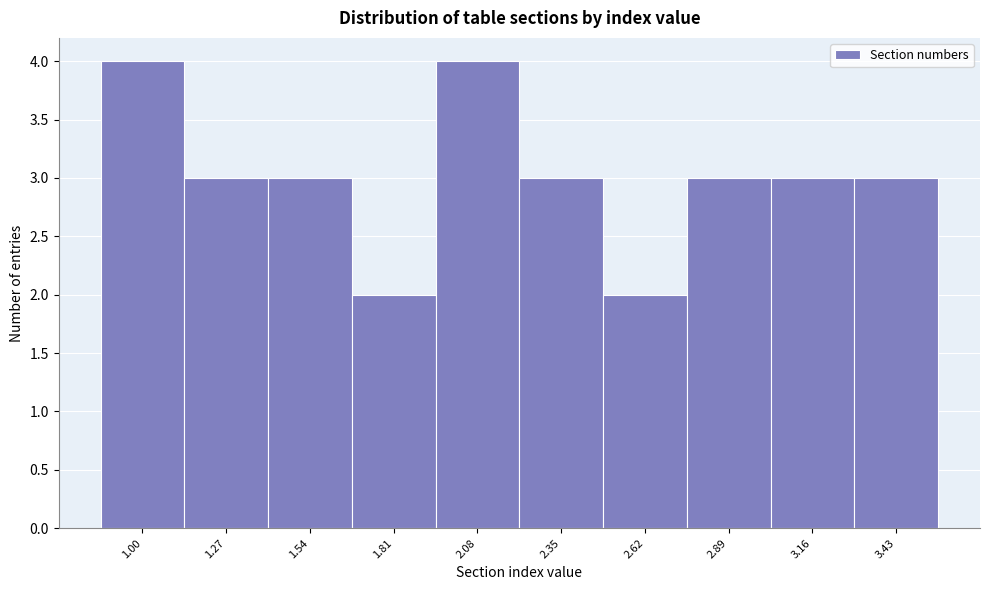

Reading left to right, transcribe all the data shown in this chart.

4	3	3	2	4	3	2	3	3	3